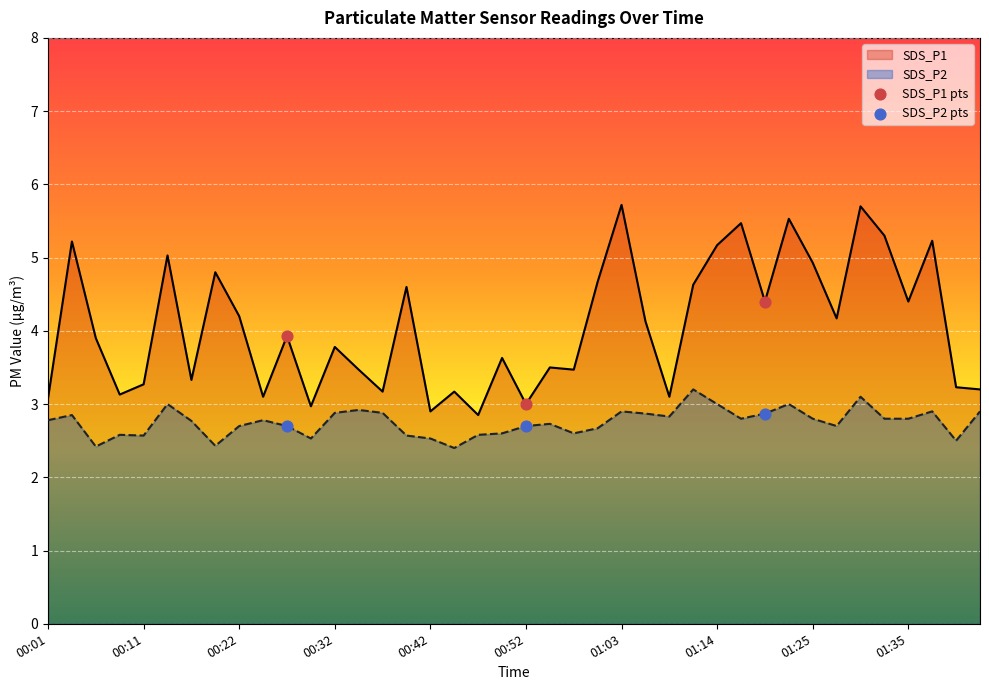

What is the total value across all series at 00:11?

5.8